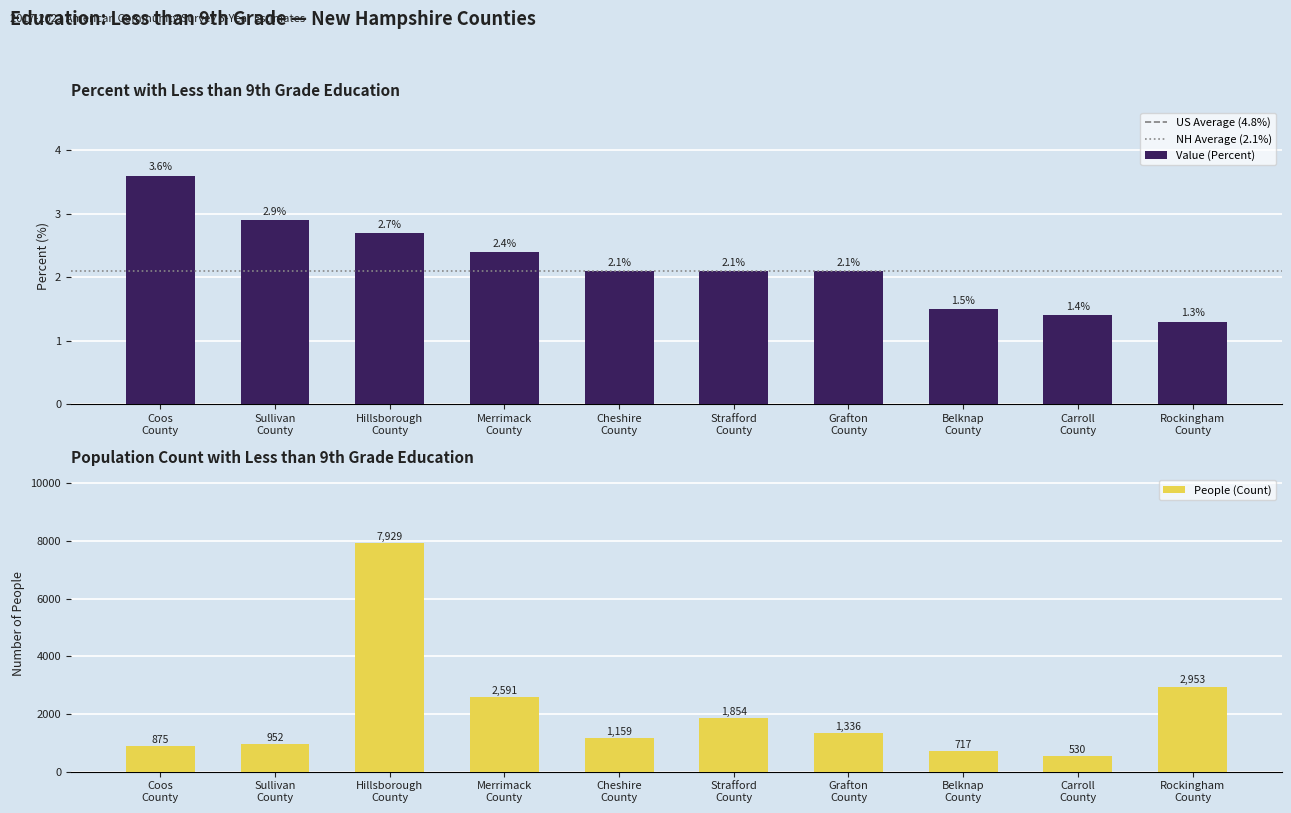

List the series in order of their overall mean, highest first.

People (Education: Less Than 9th Grade), Value (Percent)